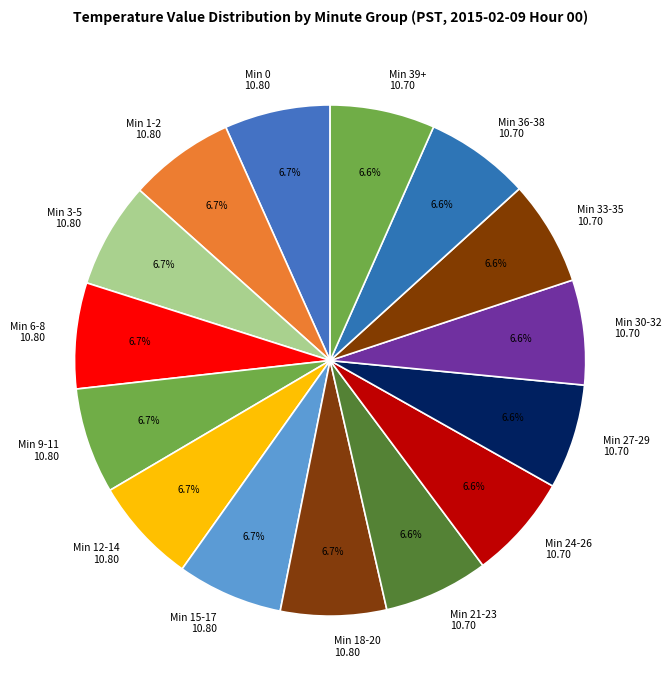

Is the sum of Min 36-38 10.70 and Min 18-20 10.80 greater than half?

No